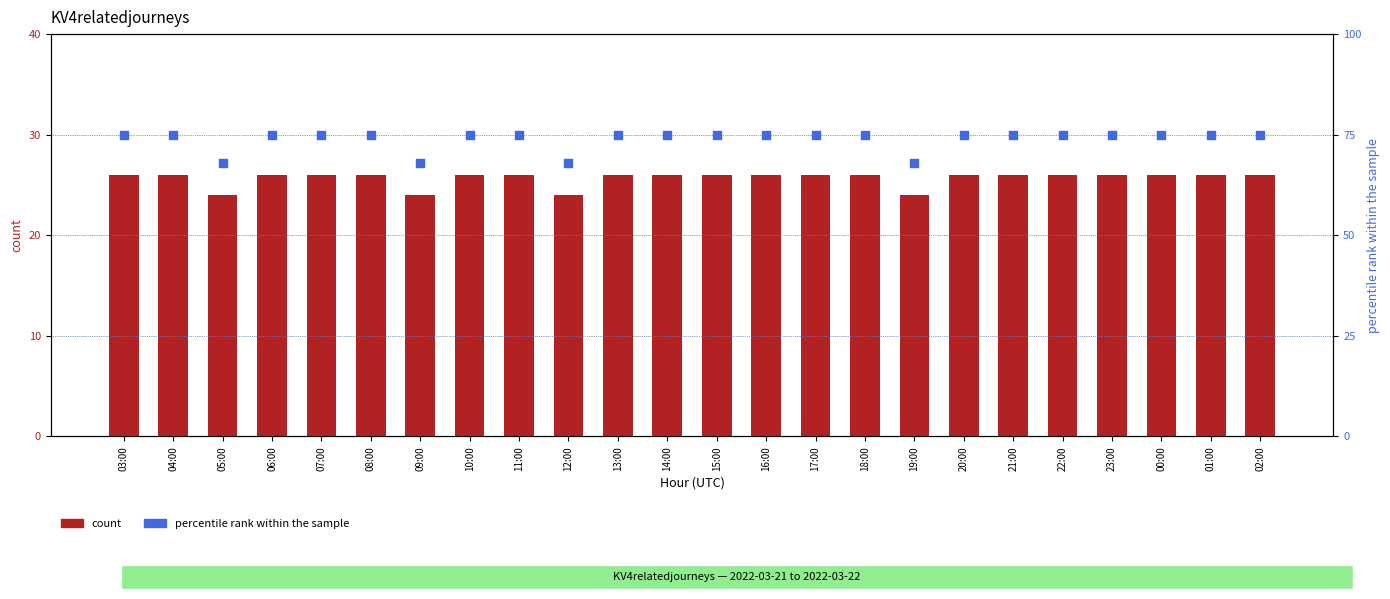

At how many categories does at least one series exceed 32?

24